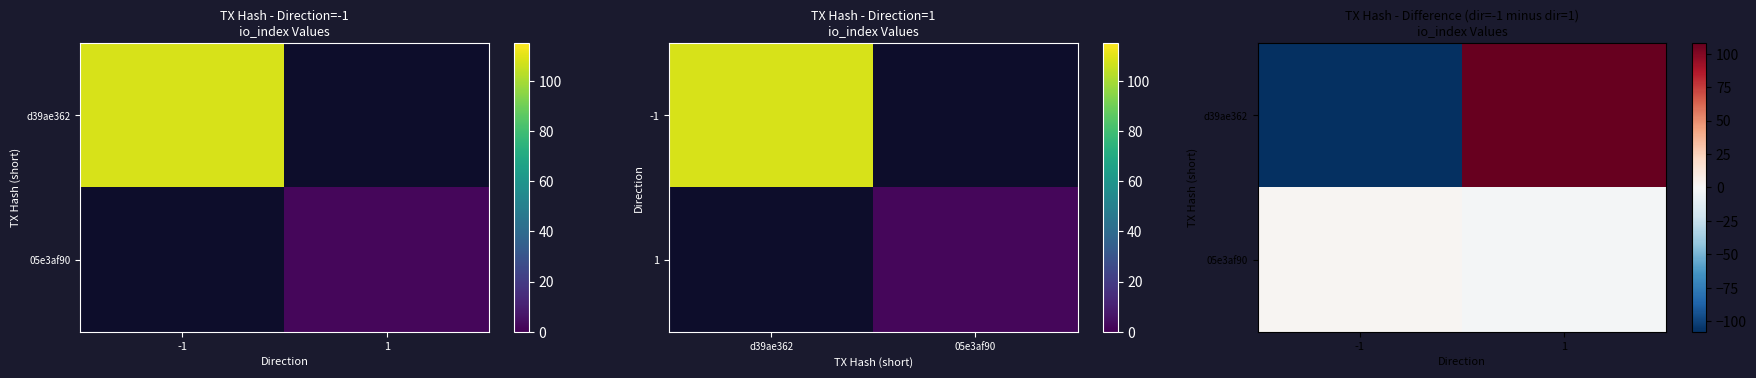

How many values in d39ae362 are above zero?

1